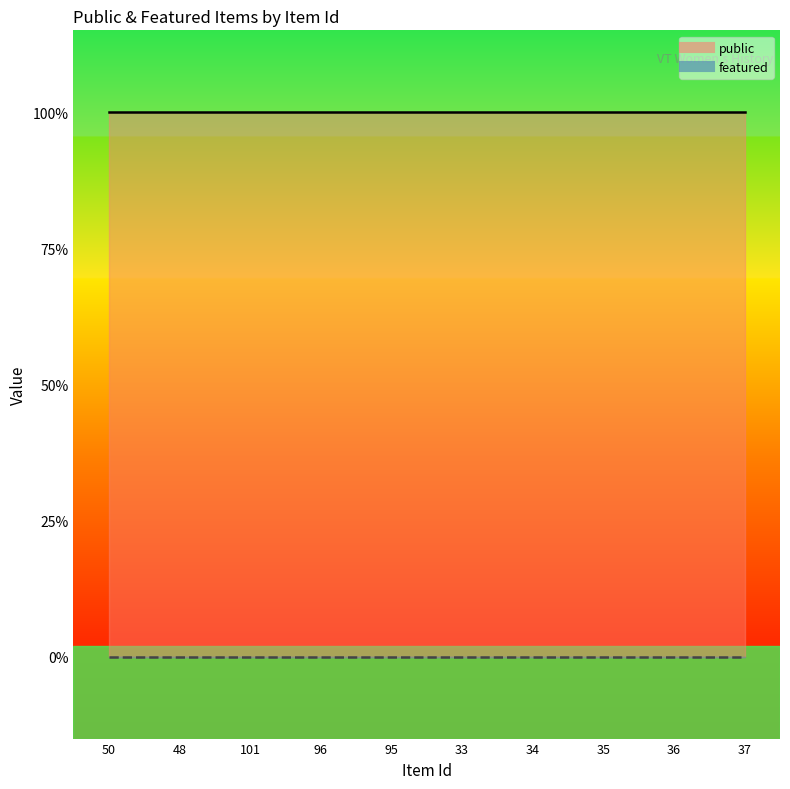

Reading left to right, list all the values displayed in this chart.

public: 1	1	1	1	1	1	1	1	1	1
featured: 0	0	0	0	0	0	0	0	0	0